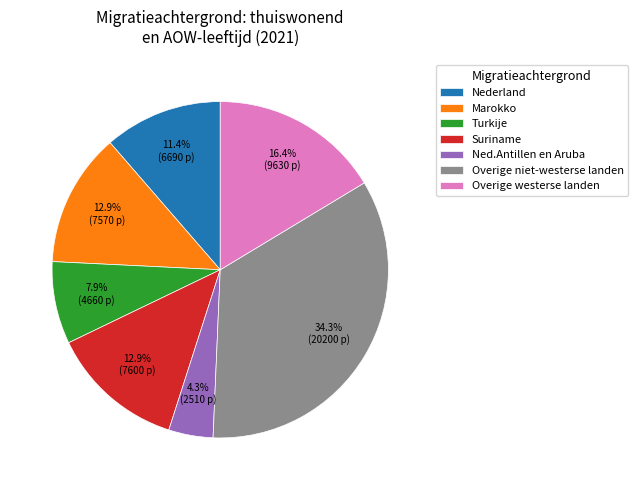

Approximately how many times larger is the value at Marokko compared to Turkije?

1.6